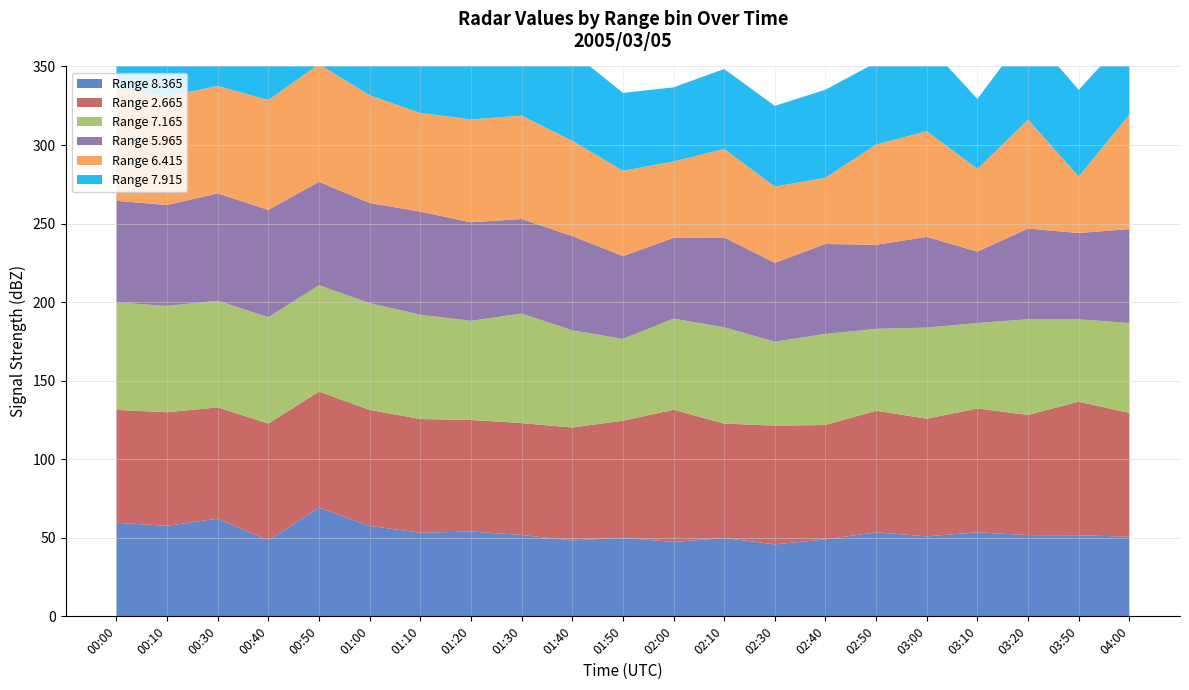

Reading left to right, what are all the values shown in this chart?

8.365: 59.6	57.6	62.2	48.3	69.2	57.6	53.2	54.0	51.8	48.3	50.1	47.3	49.9	45.8	49.0	53.5	50.9	53.5	51.7	51.6	50.7
2.665: 71.8	72.3	70.8	74.4	73.9	73.8	72.4	71.0	71.2	71.9	74.4	84.2	72.8	75.6	72.8	77.4	74.9	78.8	76.5	85.0	78.8
7.165: 68.4	67.7	67.9	67.7	67.7	68.0	66.4	63.1	69.7	61.9	52.1	58.0	61.3	53.4	58.0	52.1	58.0	54.4	60.9	52.5	57.2
5.965: 64.7	64.2	68.3	68.3	65.8	63.7	65.6	62.7	60.2	60.0	52.7	51.4	57.2	50.2	57.2	53.5	57.7	45.5	57.7	54.9	59.8
6.415: 71.4	69.1	68.4	69.9	74.8	68.6	62.8	65.5	65.8	60.6	54.3	48.6	56.3	48.5	42.2	63.8	67.3	52.6	69.4	36.0	72.8
7.915: 54.0	59.9	67.6	68.0	65.9	54.3	54.9	56.5	52.2	56.5	49.6	47.2	50.9	51.4	56.0	52.2	55.6	44.5	56.3	55.1	50.9